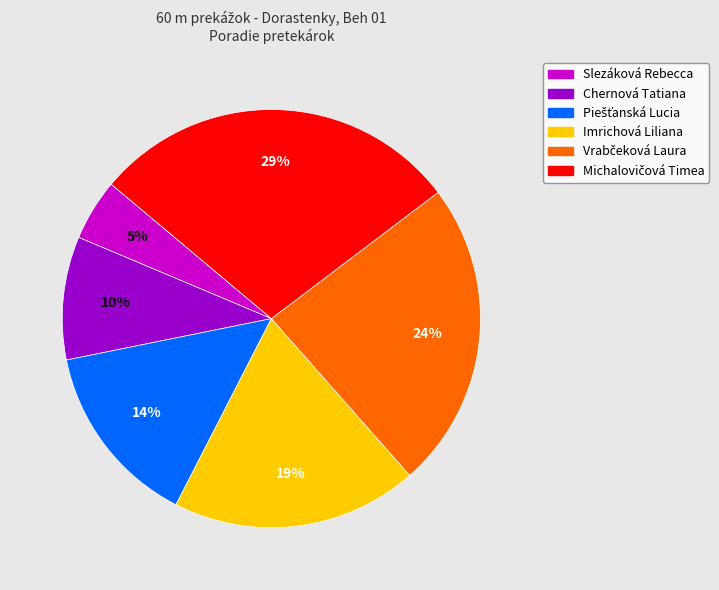

True or false: Chernová Tatiana accounts for 4% of the total.

False